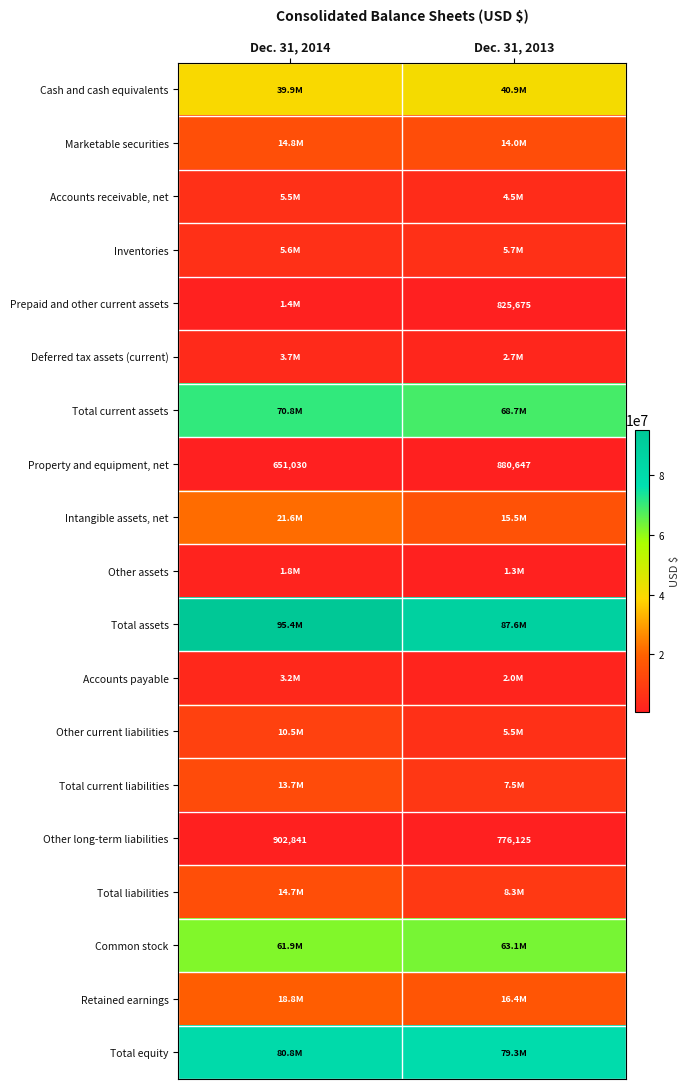

At which category is the sum across all series the highest?

Dec. 31, 2014